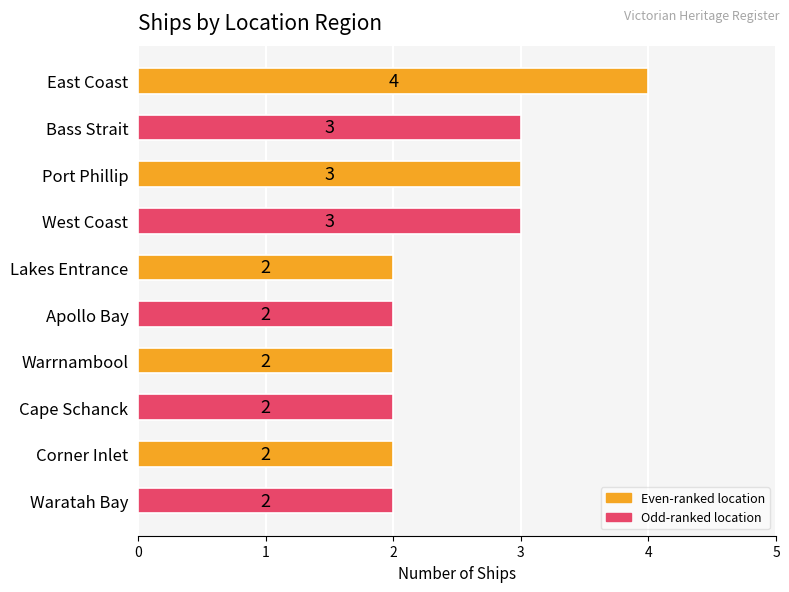

Which has a higher value, Cape Schanck or West Coast?

West Coast